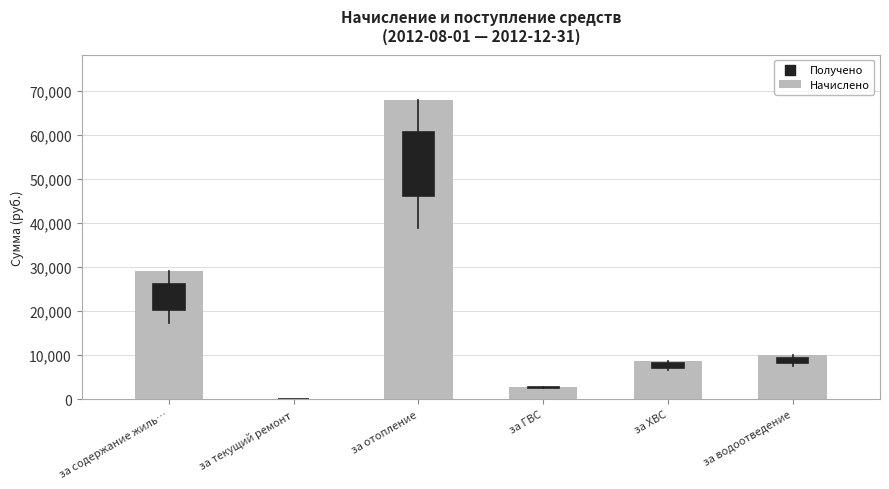

Reading left to right, list all the values displayed in this chart.

за содержание жиль…=29033.4	за текущий ремонт=0.0	за отопление=68010.1	за ГВС=2805.4	за ХВС=8724.8	за водоотведение=10072.0